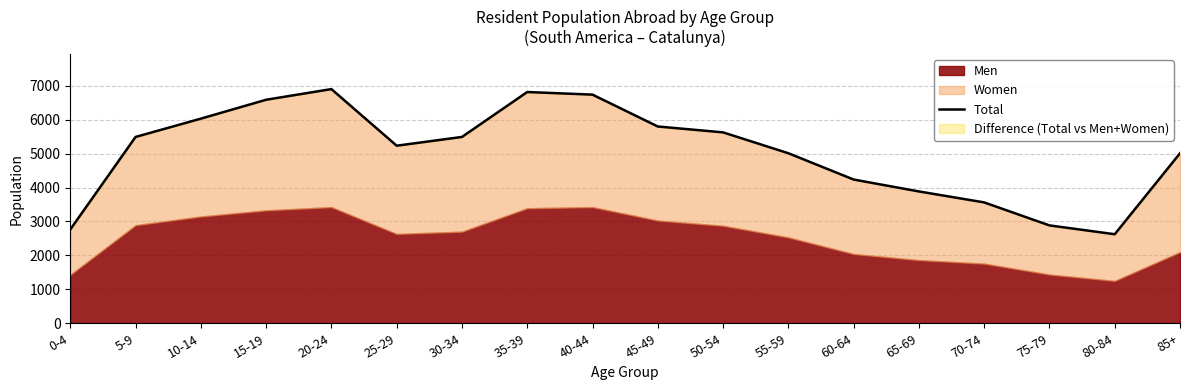

What is the value of the 8th point from the left?

6815